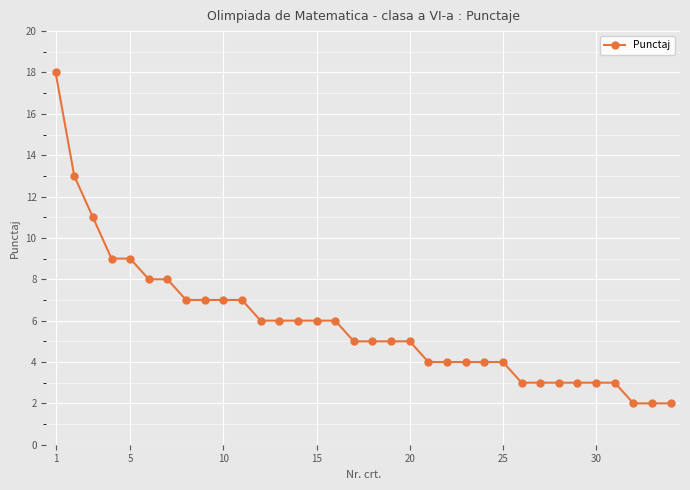

What is the value of the 33rd point from the left?

2